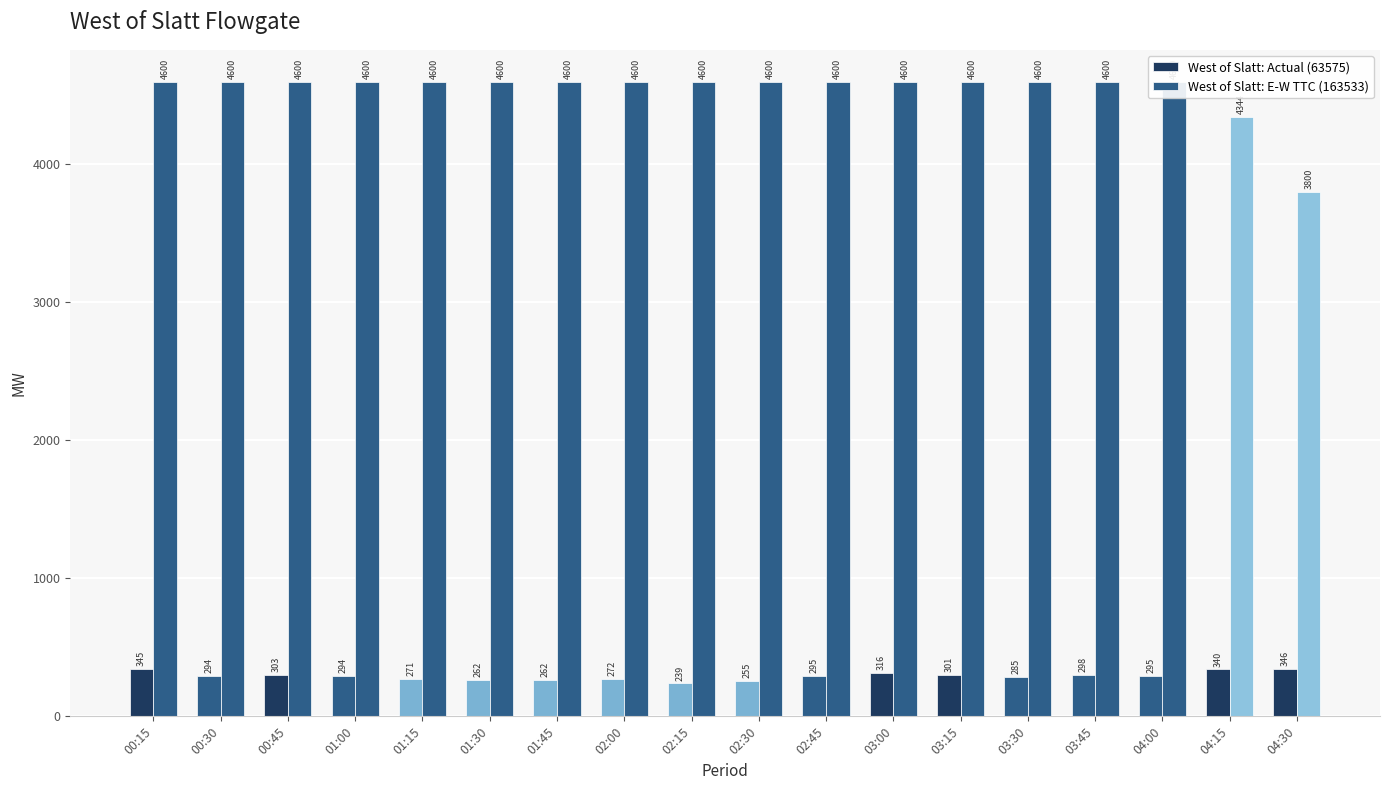

Which category has the highest value in the West of Slatt: Actual (63575) series?

04:30